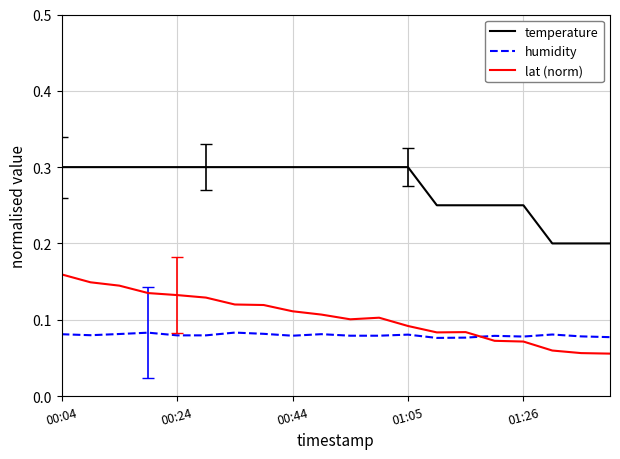

What is the maximum value for temperature?

0.3